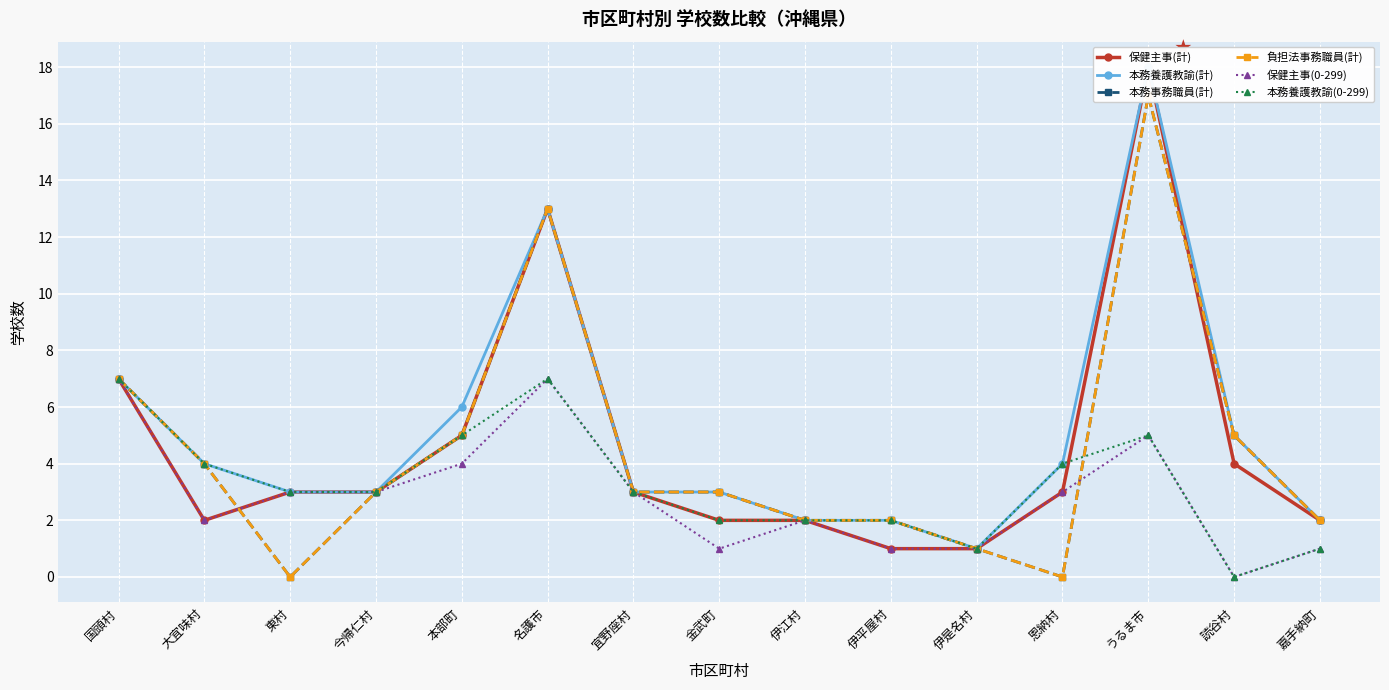

True or false: 保健主事(計) and 負担法事務職員(計) cross at least once.

True